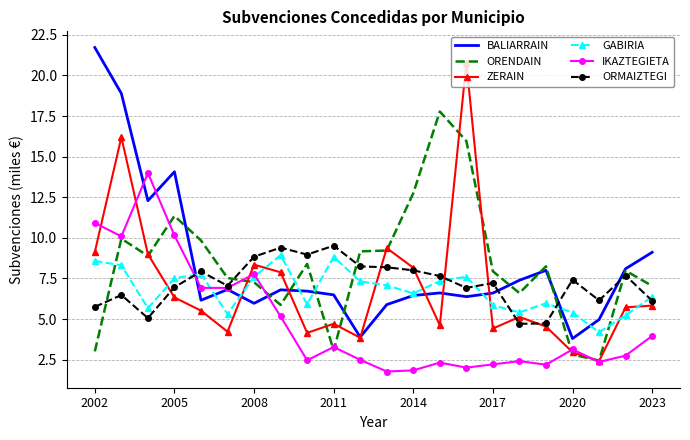

What is the greatest value displayed?

21.7